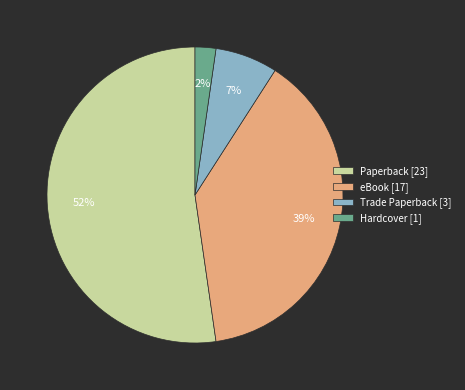

Between eBook [17] and Trade Paperback [3], which is larger?

eBook [17]